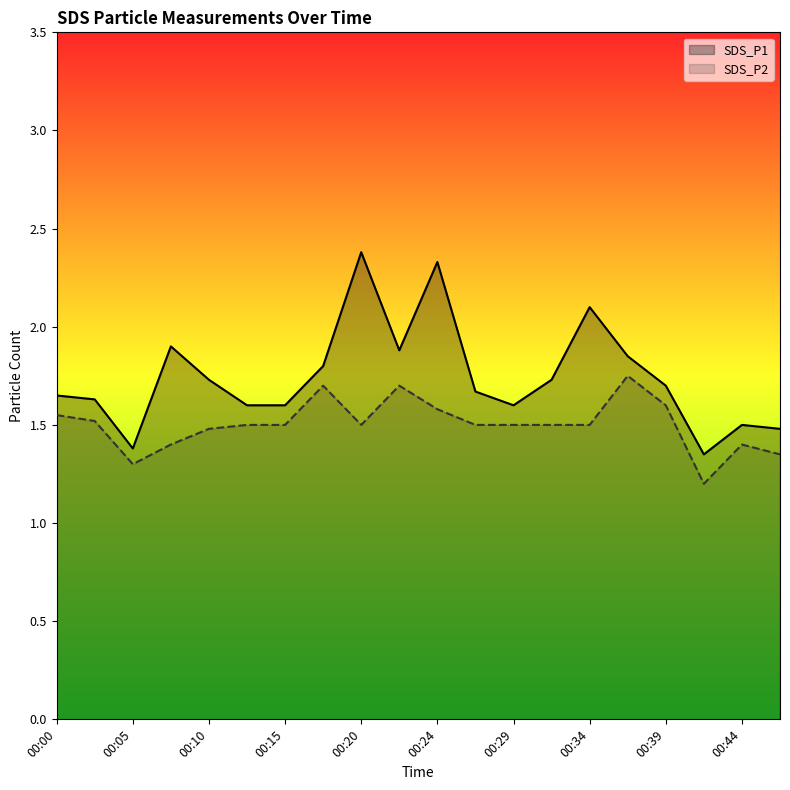

At how many categories does at least one series exceed 1?

20